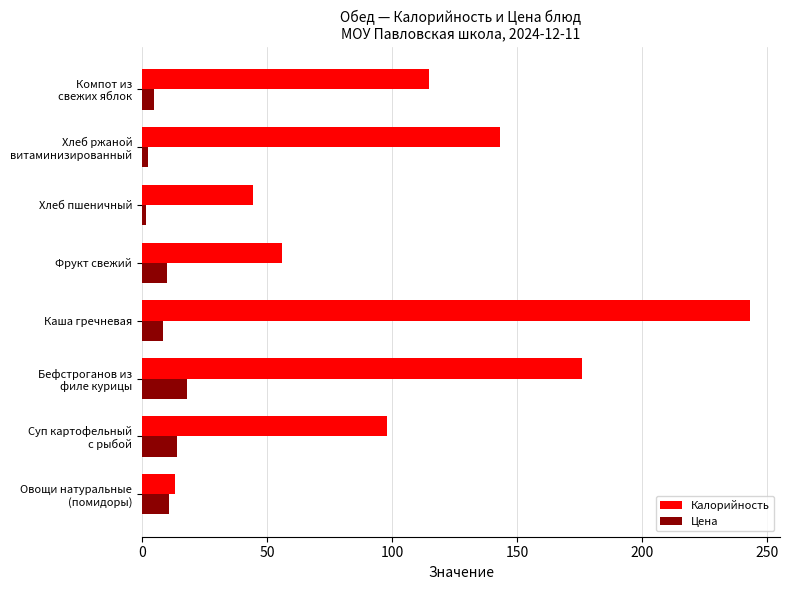

Rank the series by their maximum value, from highest to lowest.

Калорийность, Цена